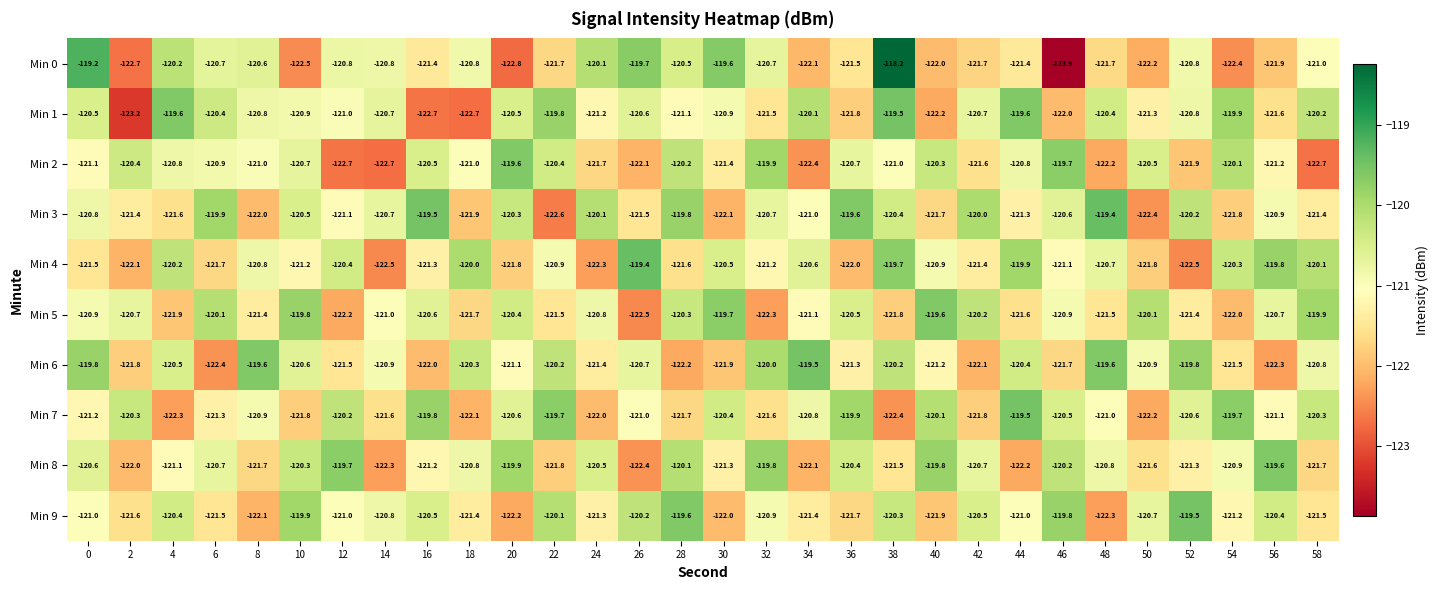

Count the number of categories in the chart.

30